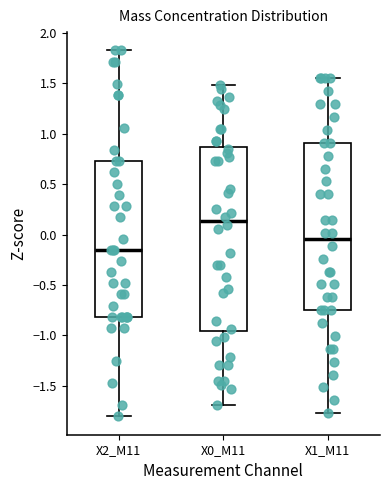

Where does the lower whisker of the box for X0_M11 end on the y-axis? The values are not printed on the chart, so give them approximately, as read against the axis.

-1.70